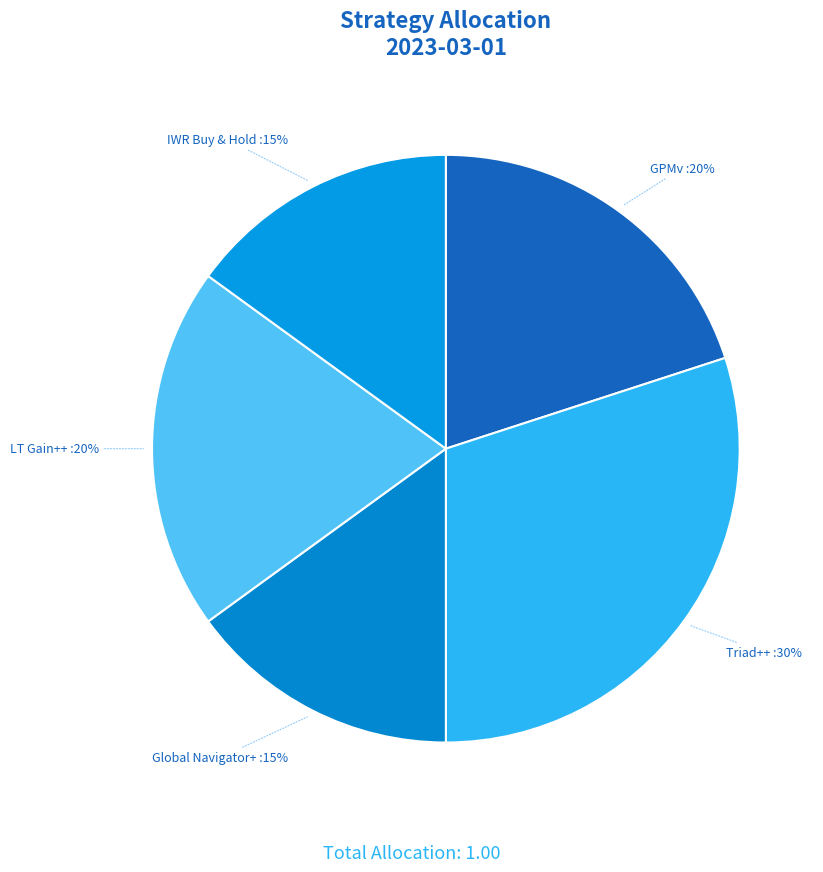

Does any single category account for the majority?

No